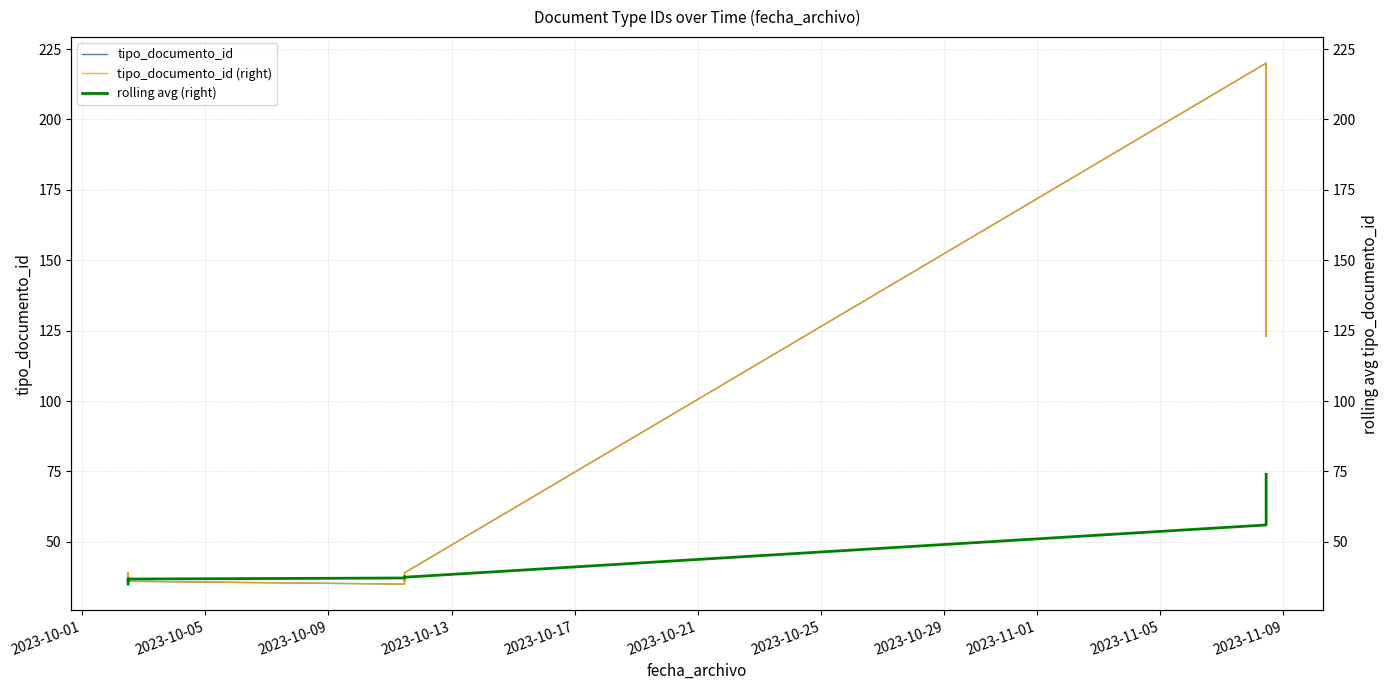

What is the label of the 6th point from the left?

2023-10-21